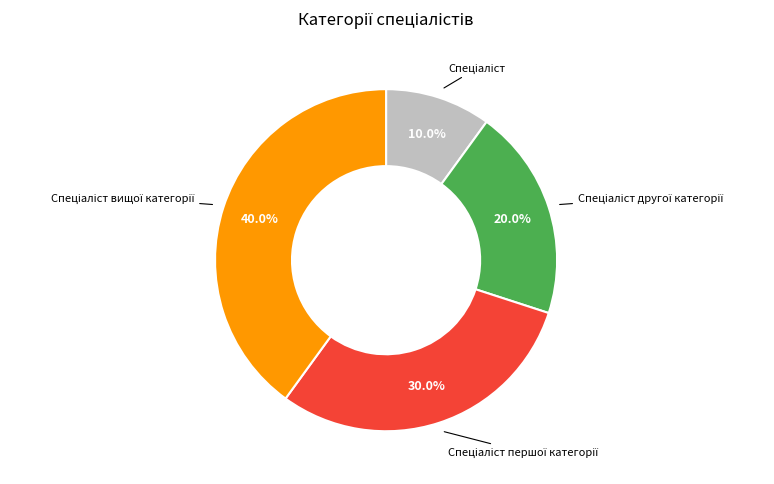

Is there any slice that represents more than half of the pie?

No